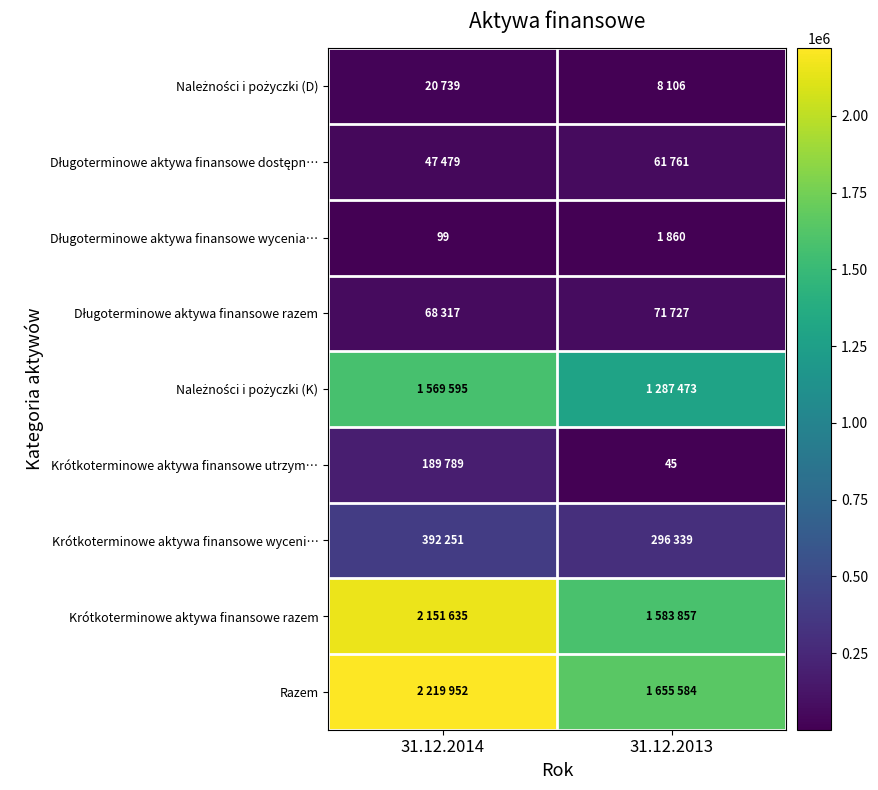

True or false: Krótkoterminowe aktywa finansowe utrzym… has a value of 14 at 31.12.2013.

False